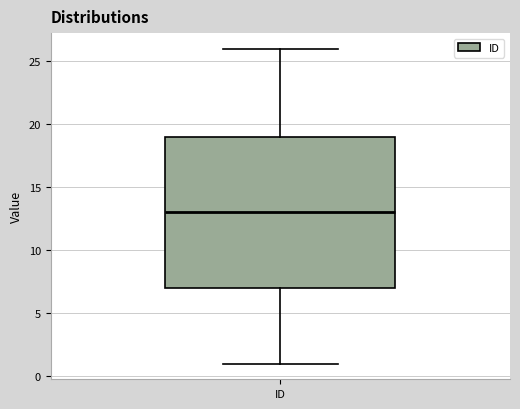

Transcribe this box plot: give where the median line is, the range the box spans, and where the two whiskers end, as read against the y-axis. The values are not printed on the chart, so give them approximately, as read against the axis.

median 13, box 7 to 19, whiskers 1 to 26